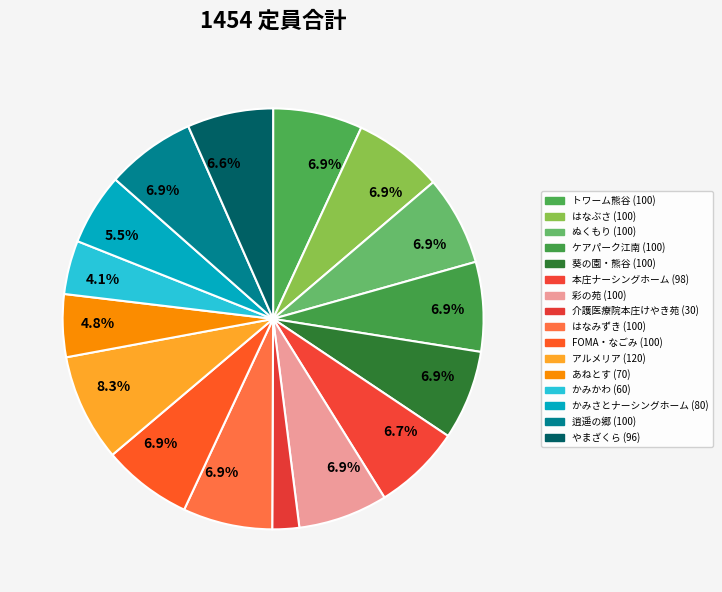

Count the number of slices in the pie.

16